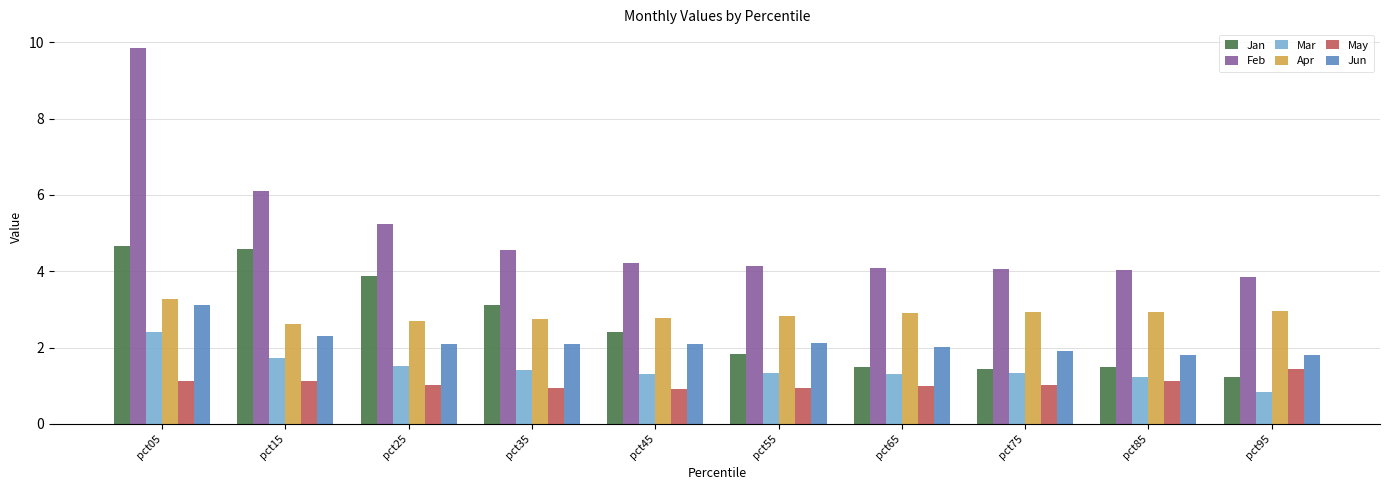

What is the smallest value displayed?

0.8